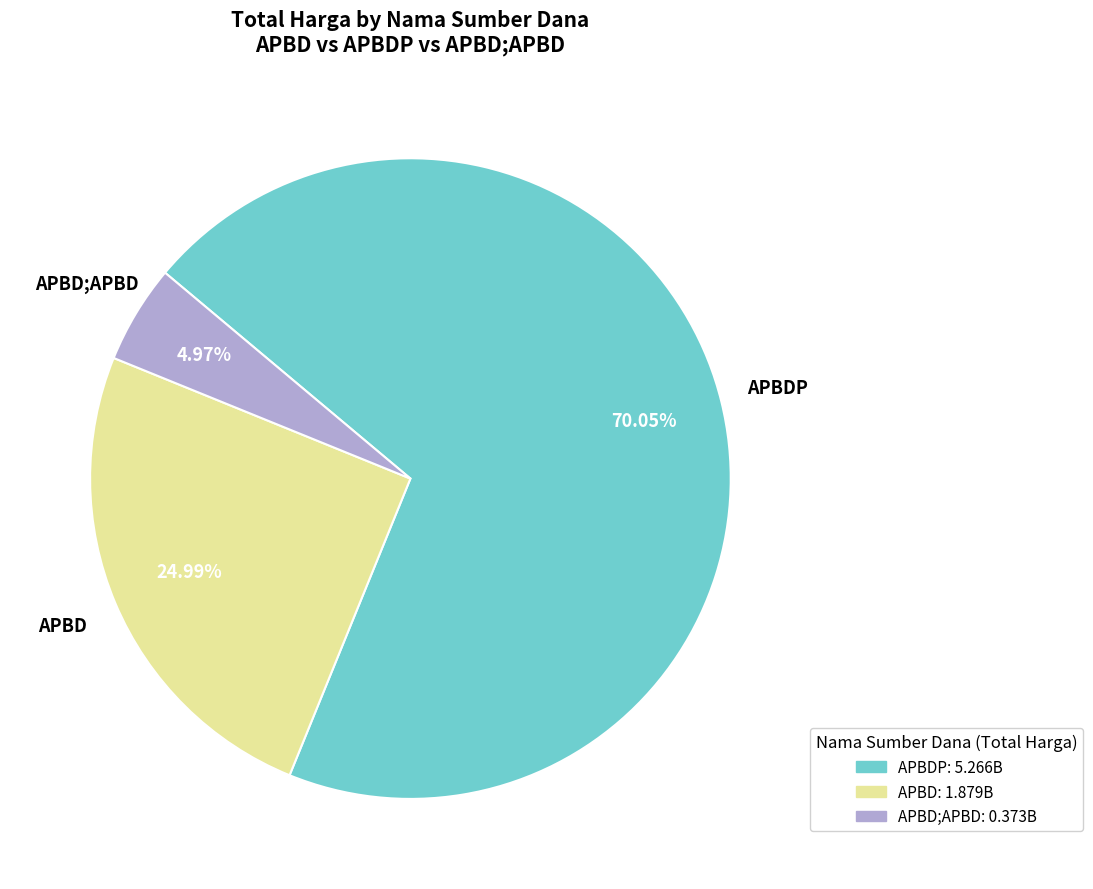

Is there a majority slice in this chart?

Yes